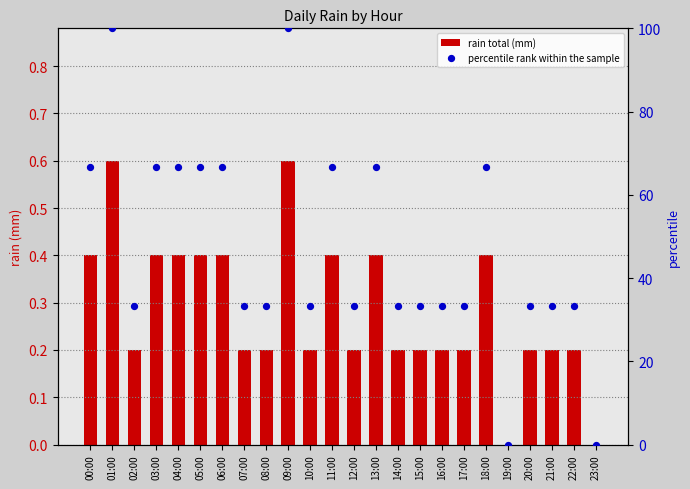

At which category is the sum across all series the highest?

01:00